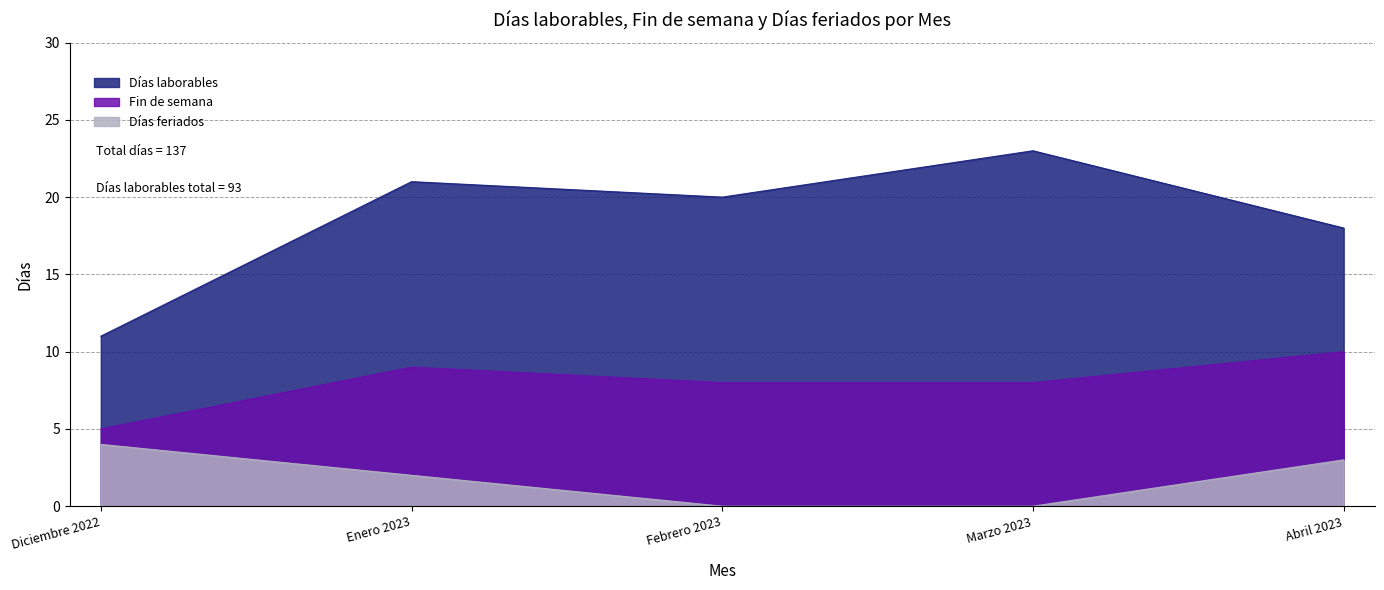

What is the maximum value for Días feriados?

4